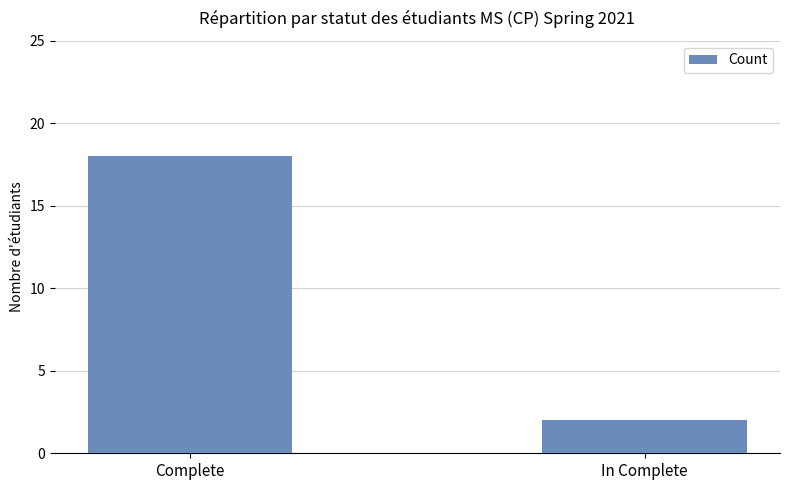

Are the bars horizontal?

No